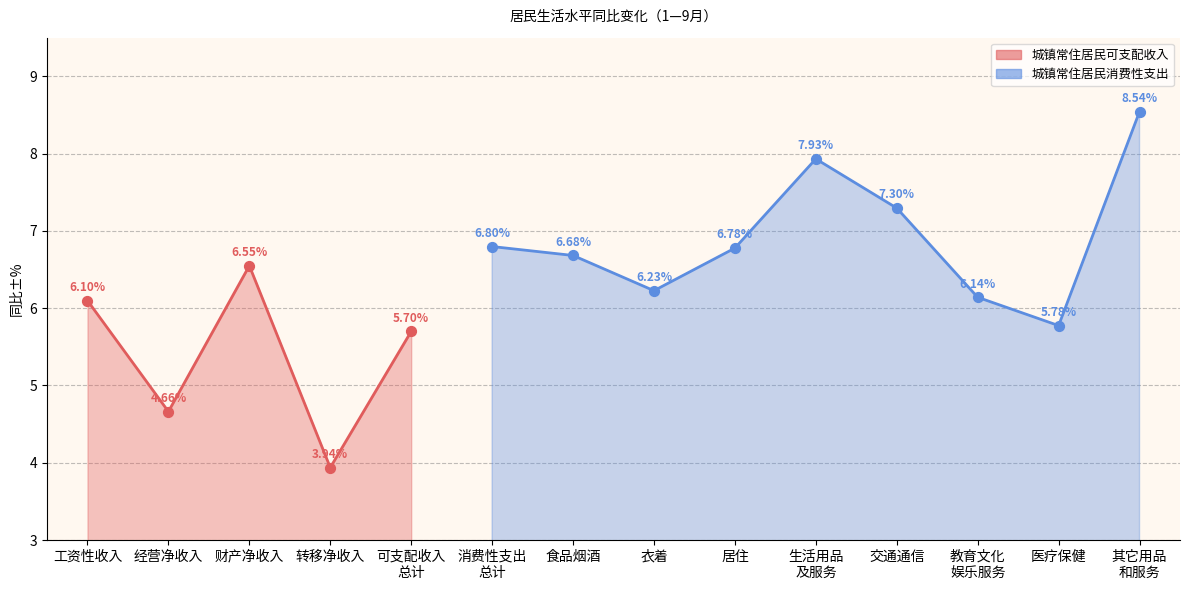

Between 医疗保健 and 其它用品 和服务, which is larger?

其它用品 和服务